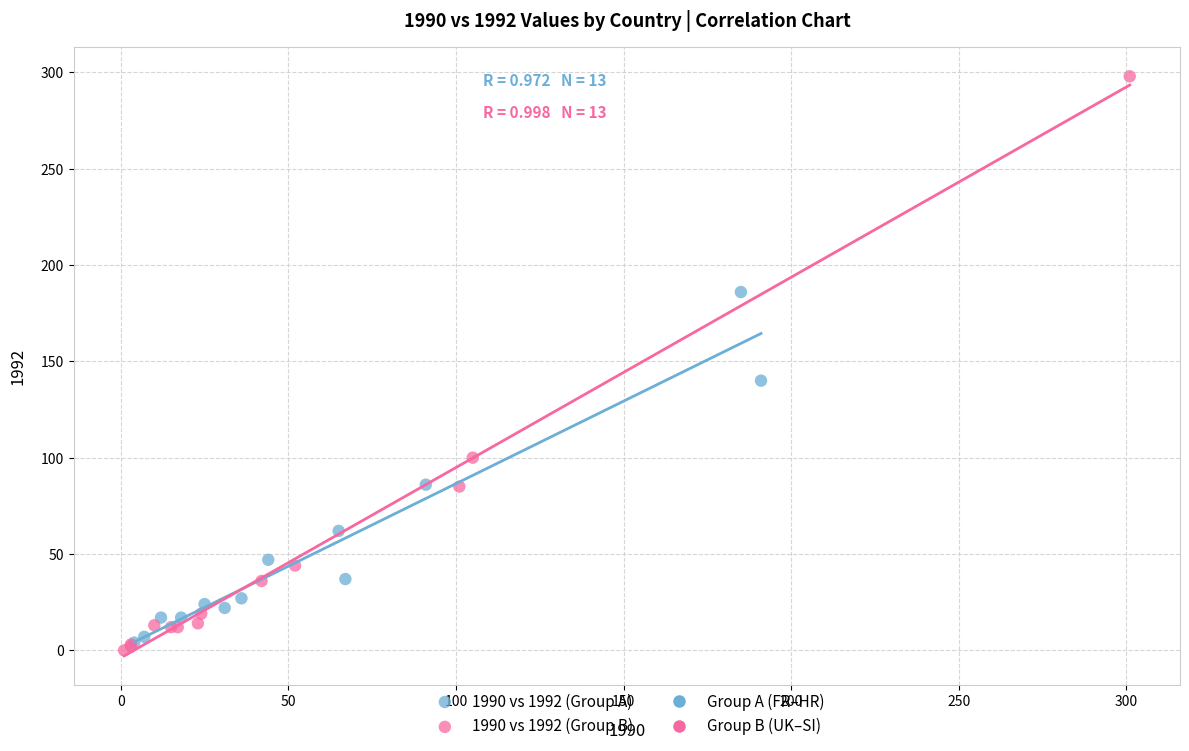

Which series has the widest spread of Y values?

1990 vs 1992 (Group B)